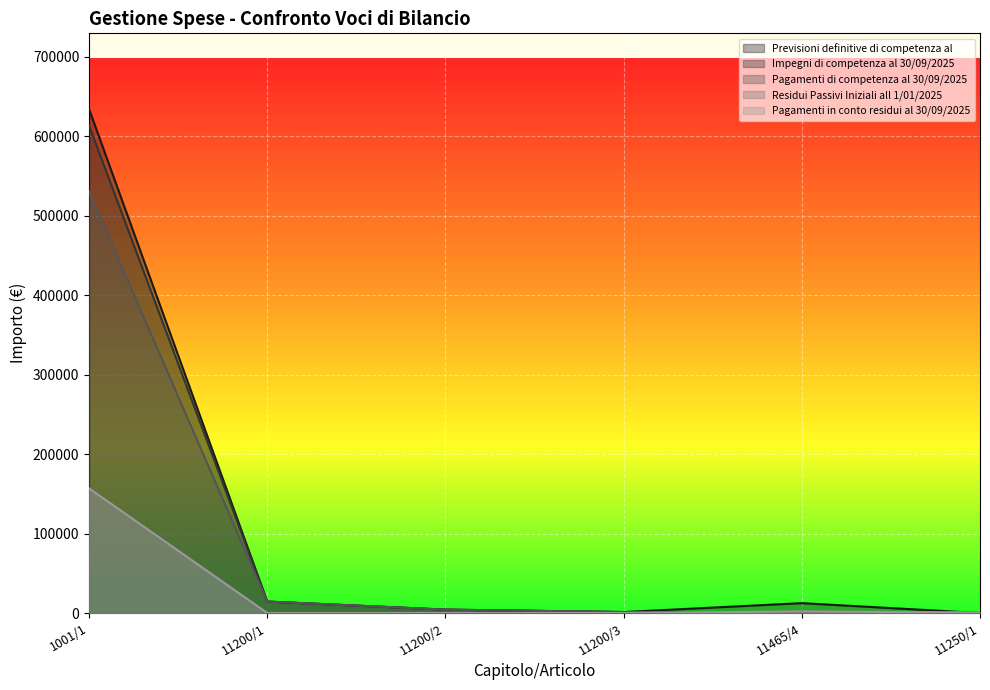

How many lines are shown in the chart?

5